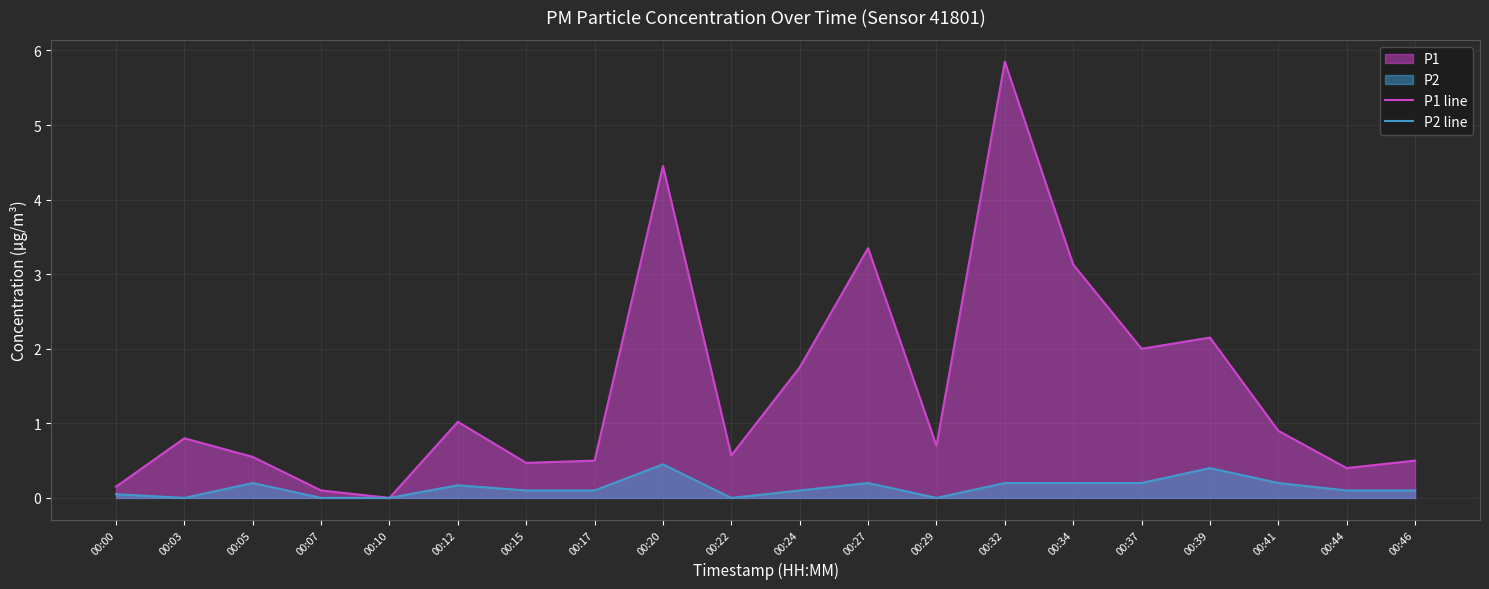

At which label does P1 line reach its minimum?

00:10